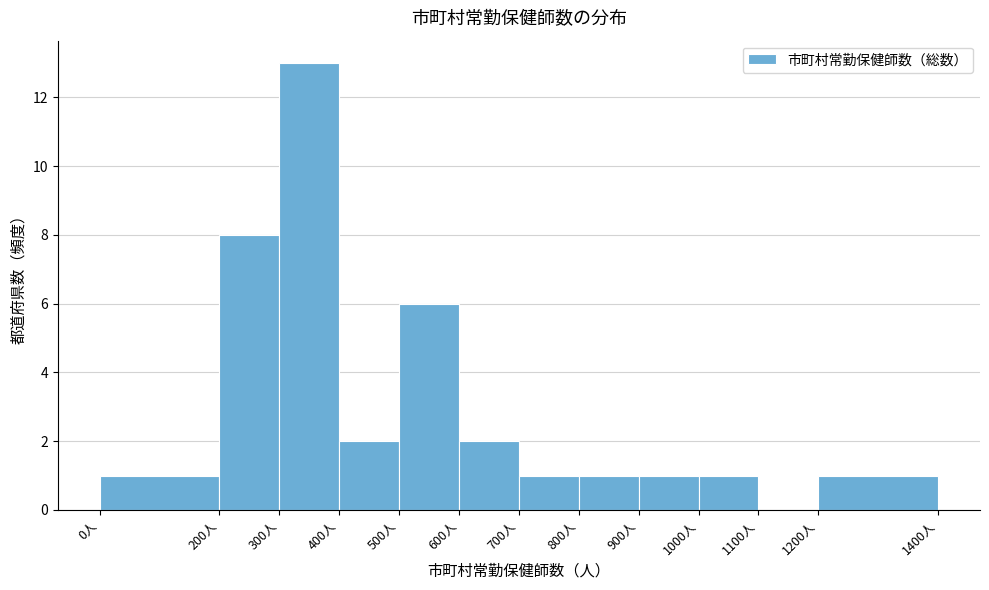

Reading left to right, list every bar in this chart as the range it spans on the x-axis followed by its height. The values are not printed on the chart, so give them approximately, as read against the axis.

0 to 200: 1
200 to 300: 8
300 to 400: 13
400 to 500: 2
500 to 600: 6
600 to 700: 2
700 to 800: 1
800 to 900: 1
900 to 1000: 1
1000 to 1100: 1
1100 to 1200: 0
1200 to 1400: 1